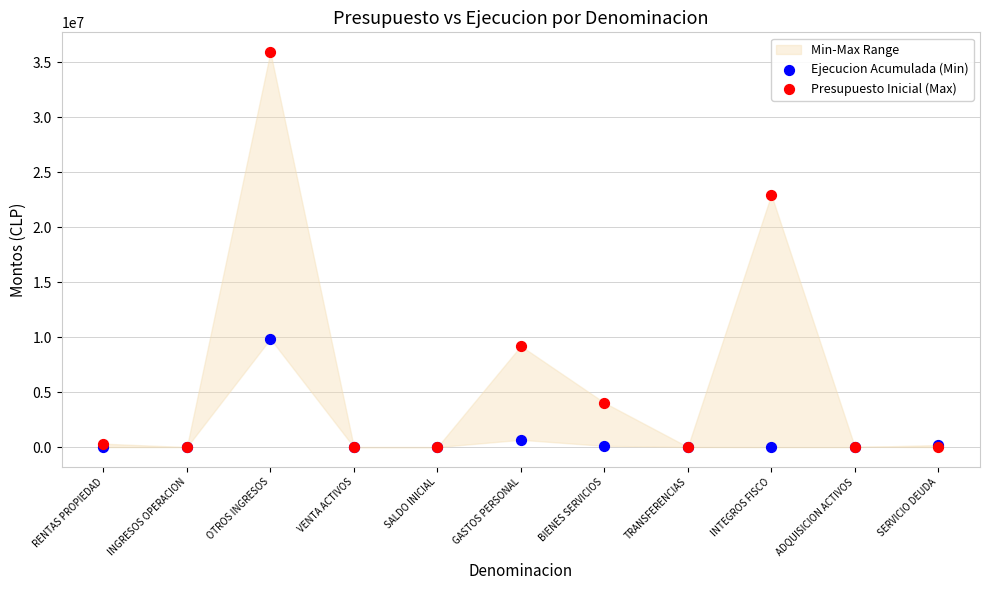

Across all series, what Y value is closest to 17955219?

22944125